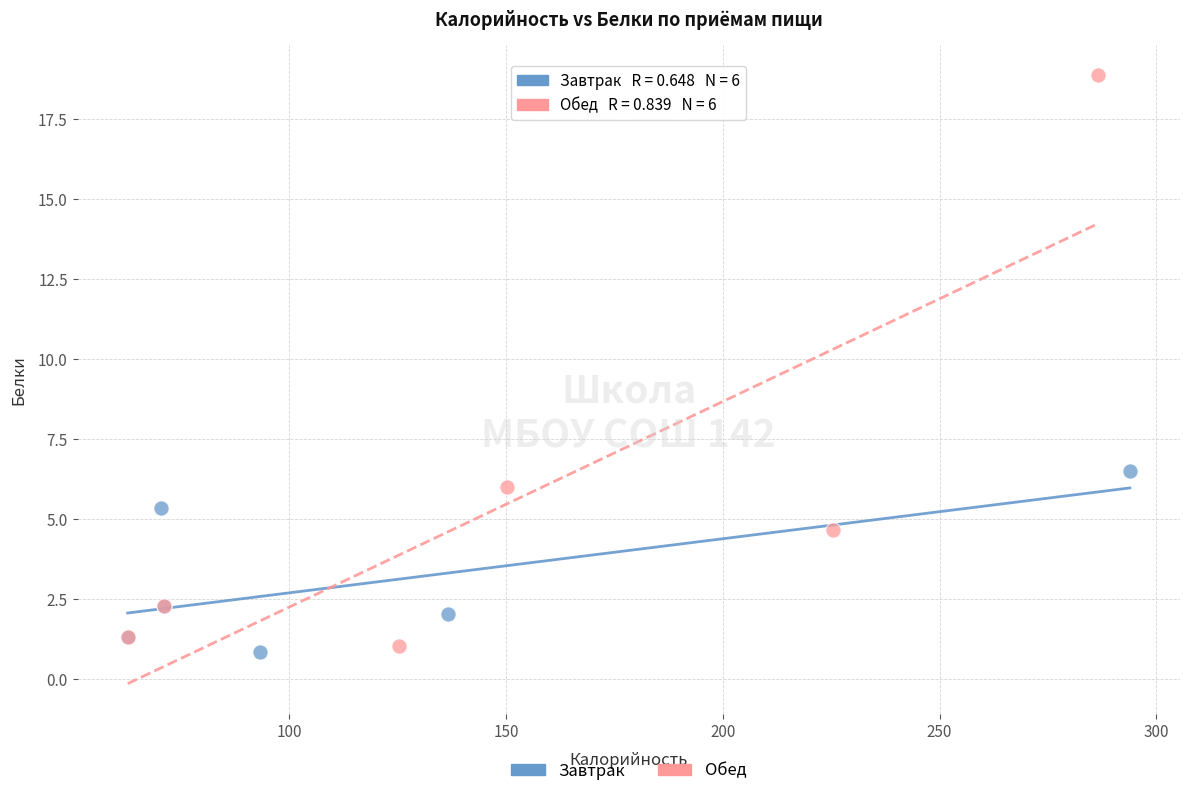

Which series has the largest Y range (max minus min)?

Обед